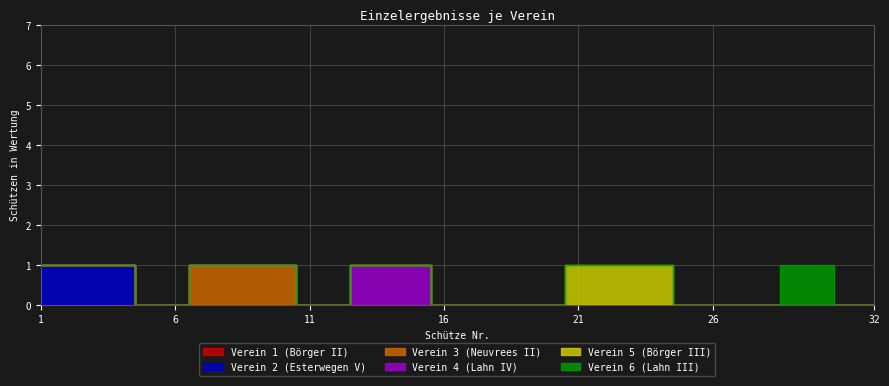

Between 23 and 26, which is larger?

23